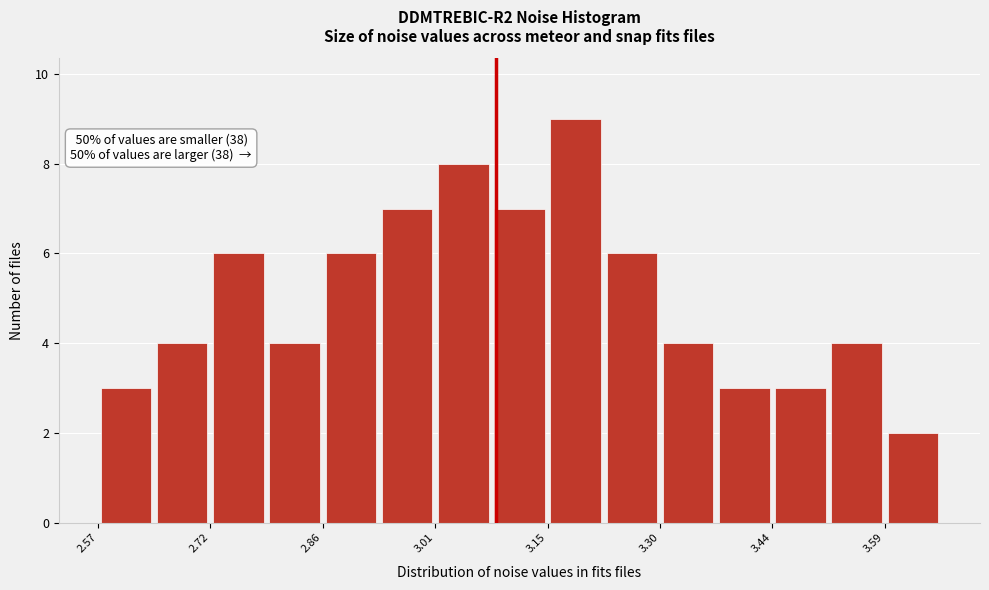

Around what value on the x-axis is the tallest bar? Give the approximate position of its centre, as read against the axis.

3.18